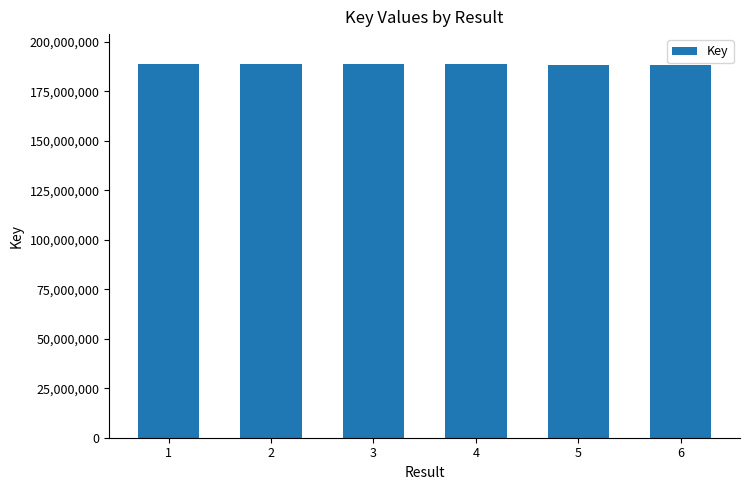

How many values are below 188836359?

3